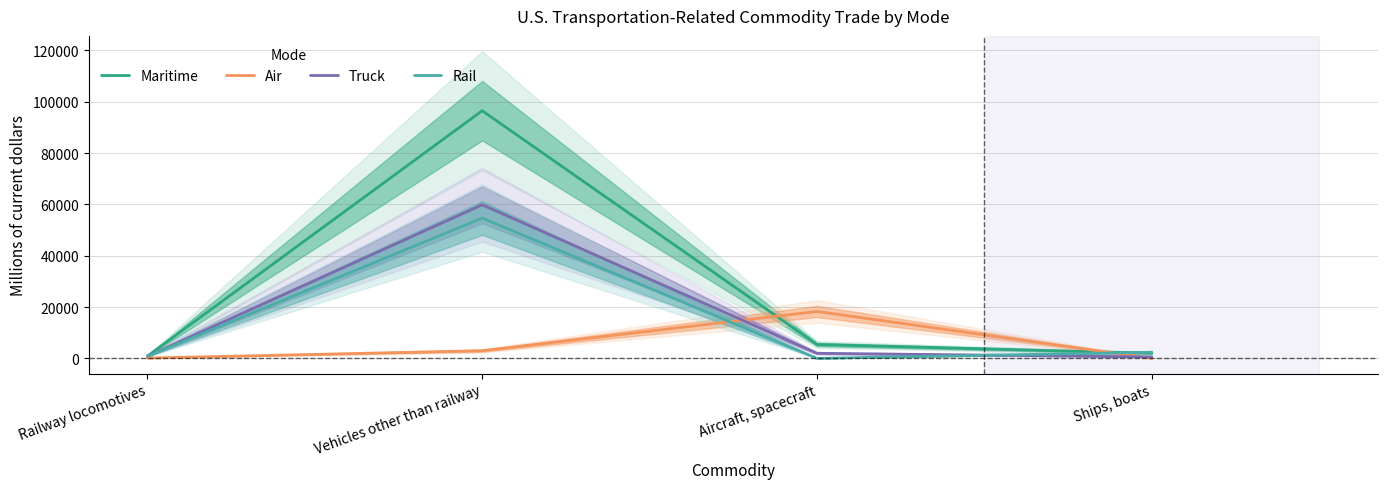

True or false: Maritime and Truck cross at least once.

False